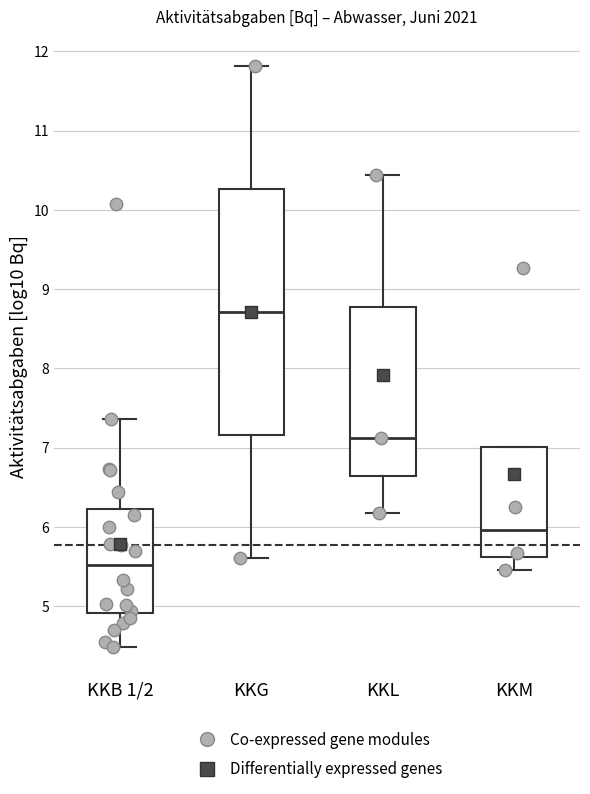

Where does the median line of the box for KKL sit on the y-axis? The values are not printed on the chart, so give them approximately, as read against the axis.

7.1